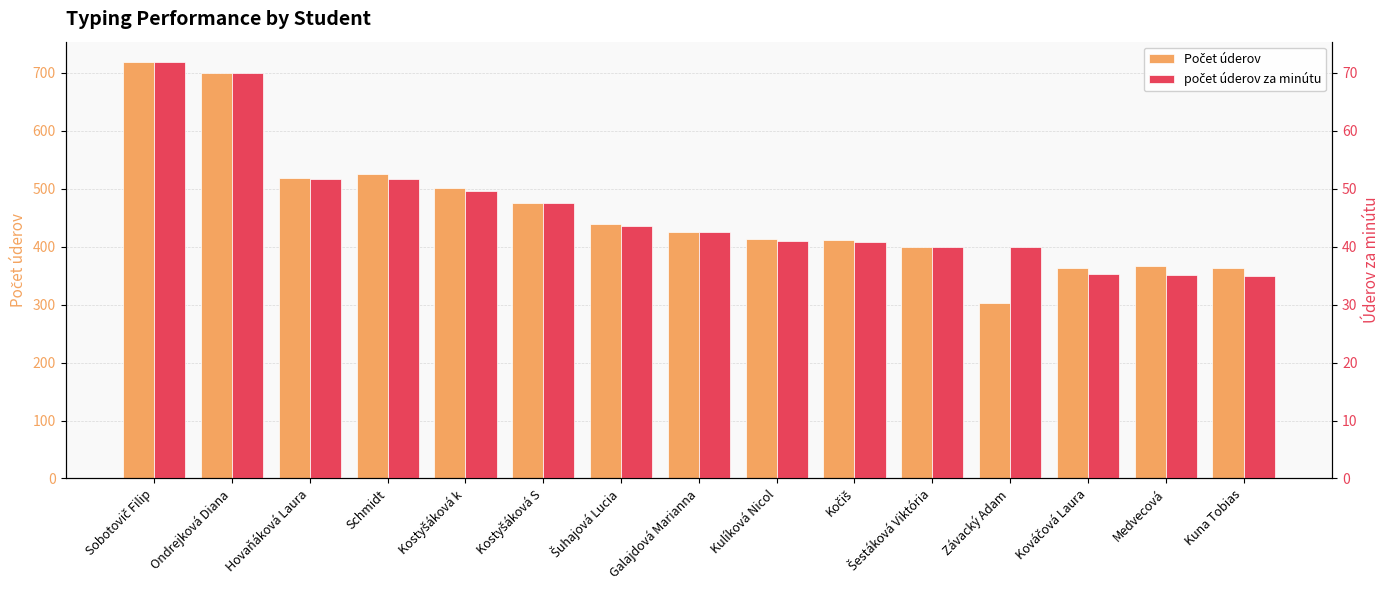

Reading right to left, transcribe all the data shown in this chart.

Počet úderov: 364.0	366.0	363.0	303.0	399.0	412.0	414.0	425.0	439.0	475.0	501.0	525.0	519.0	699.0	718.0
počet úderov za minútu: 35.0	35.2	35.3	39.9	39.9	40.8	41.0	42.5	43.5	47.5	49.7	51.7	51.7	69.9	71.8